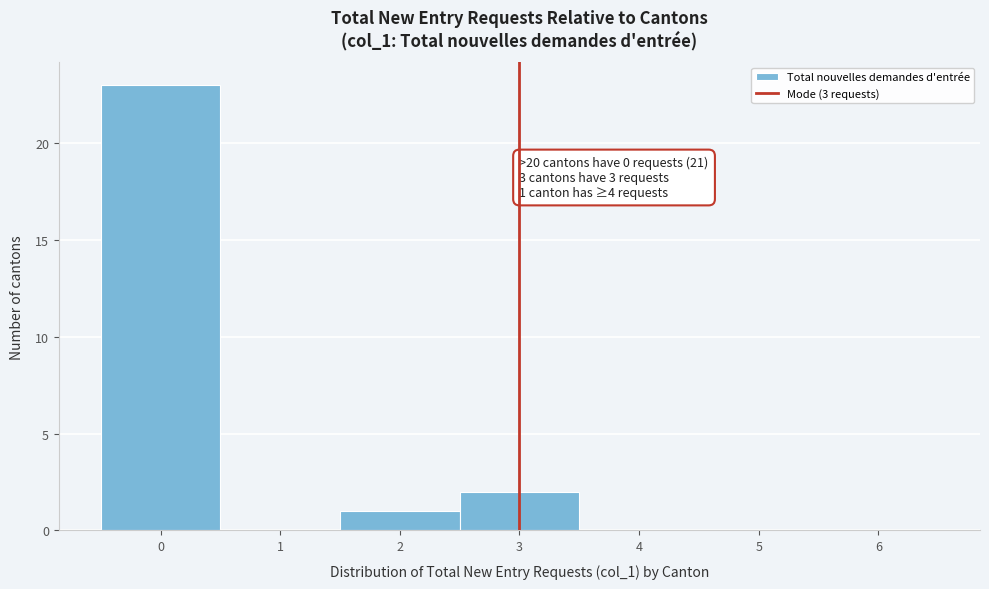

Which range on the x-axis has the tallest bar?

-0.5 to 0.5